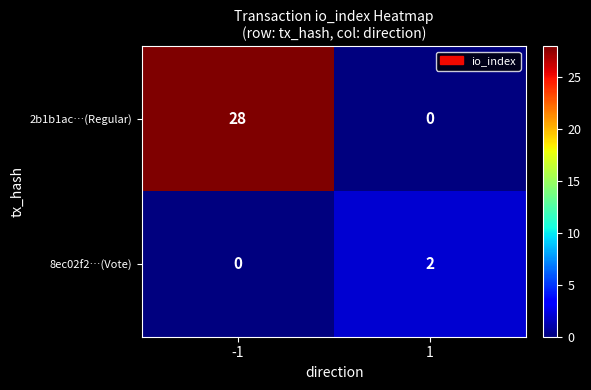

Is the value of 2b1b1ac…(Regular) at 1 greater than the value of 8ec02f2…(Vote) at 1?

No